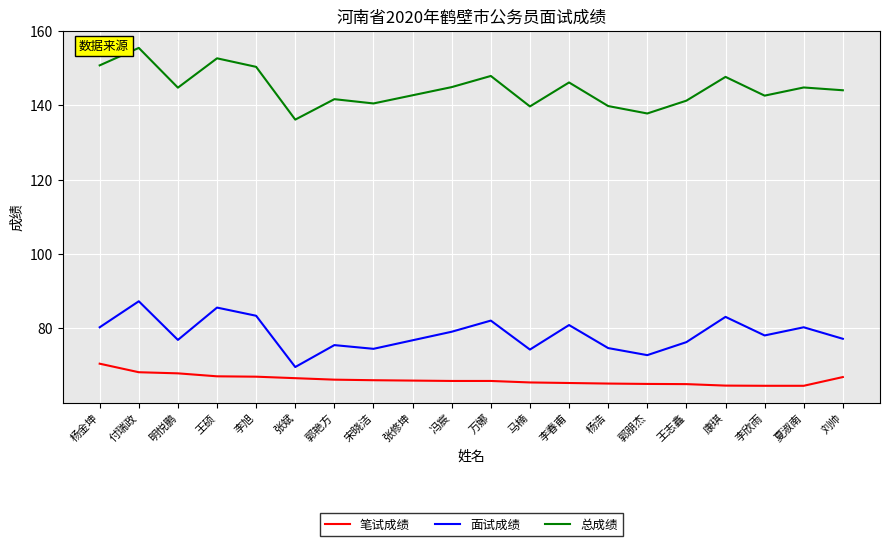

True or false: 笔试成绩 and 总成绩 intersect in this chart.

False